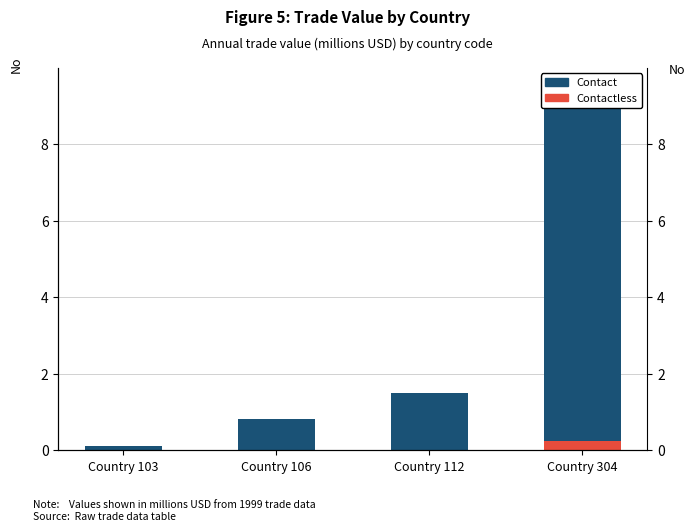

Rank the categories by Contact value from highest to lowest.

Country 304, Country 112, Country 106, Country 103